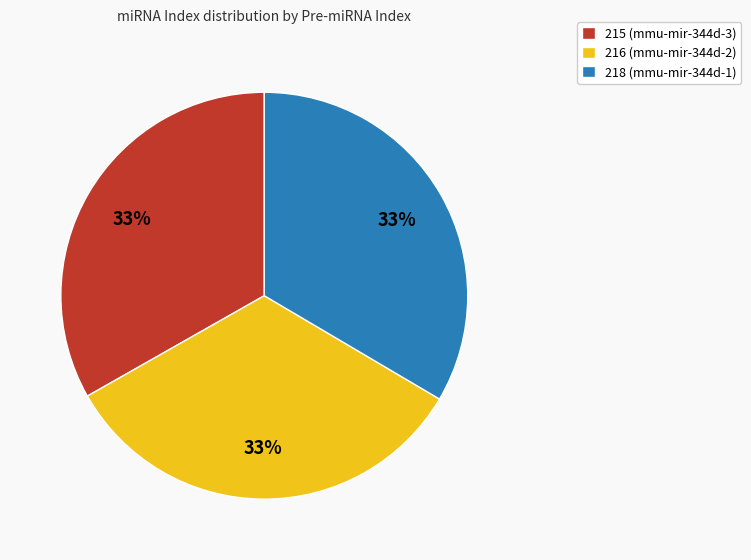

Is there a majority slice in this chart?

No